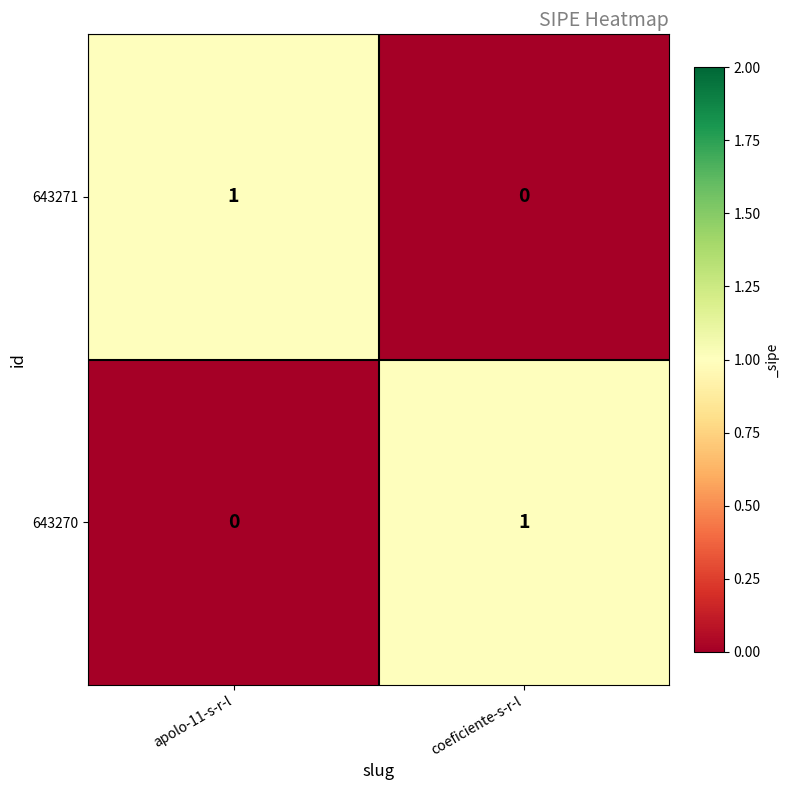

Where is 643271 nearest to the value 0?

coeficiente-s-r-l